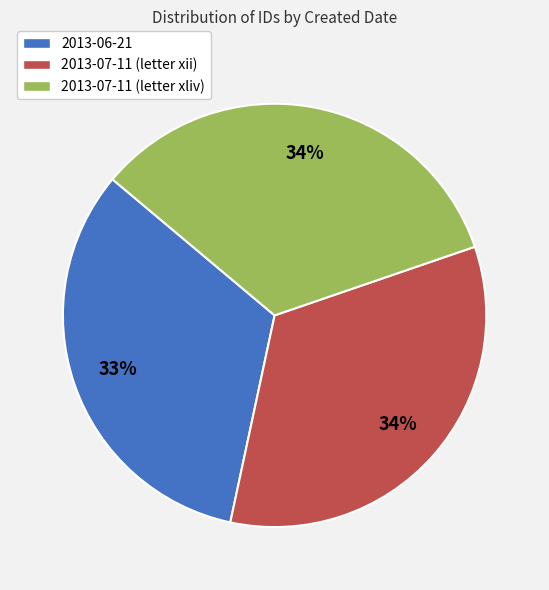

Combined, do 2013-06-21 and 2013-07-11 (letter xliv) account for over 50%?

Yes